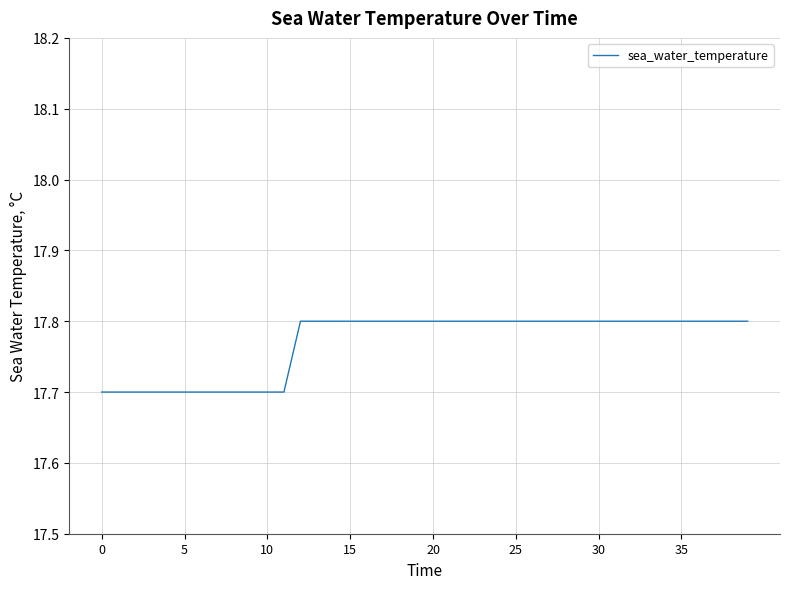

What is the maximum value shown in the chart?

17.8